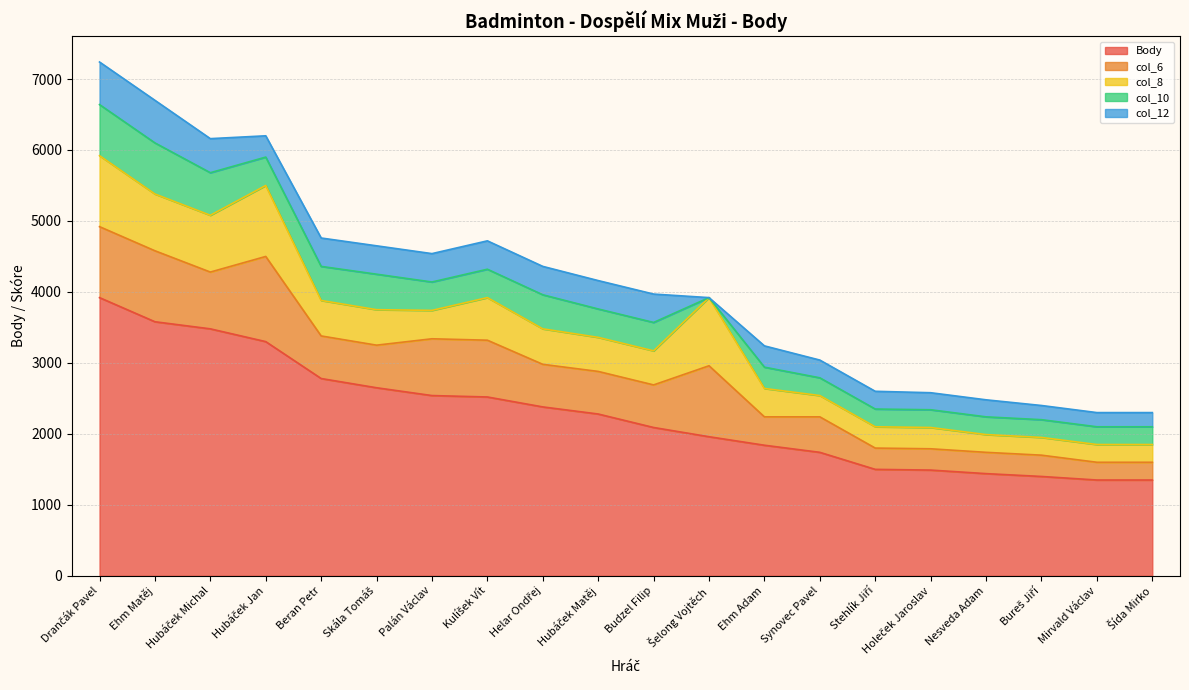

What is the sum of all Body values?

45590